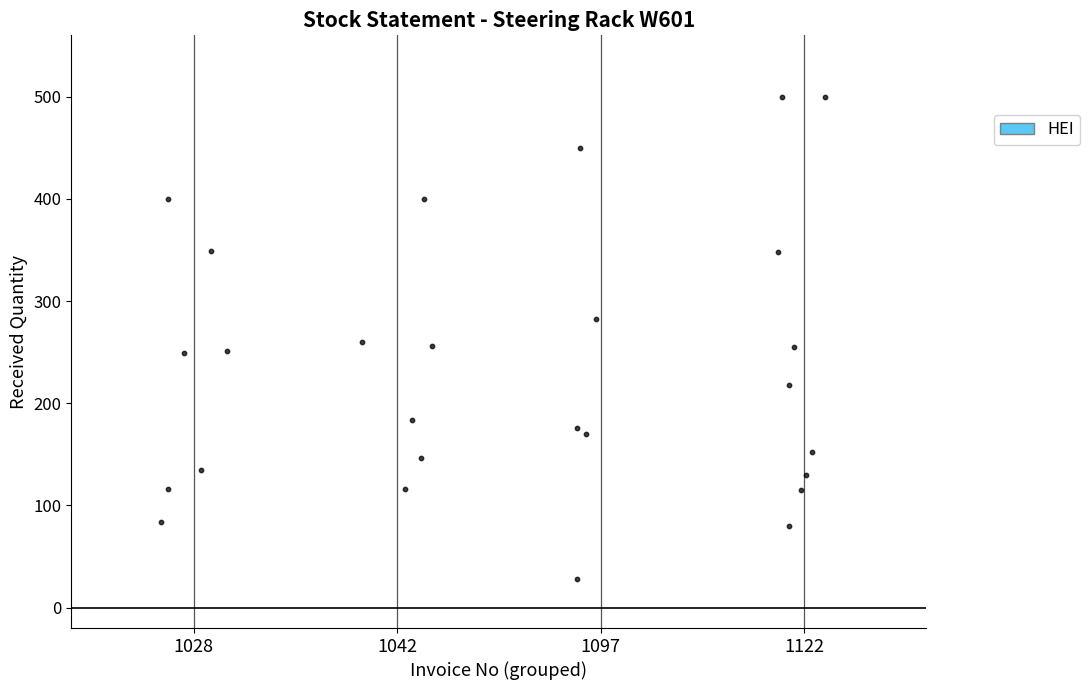

What is the range of Y values (max minus min)?

472